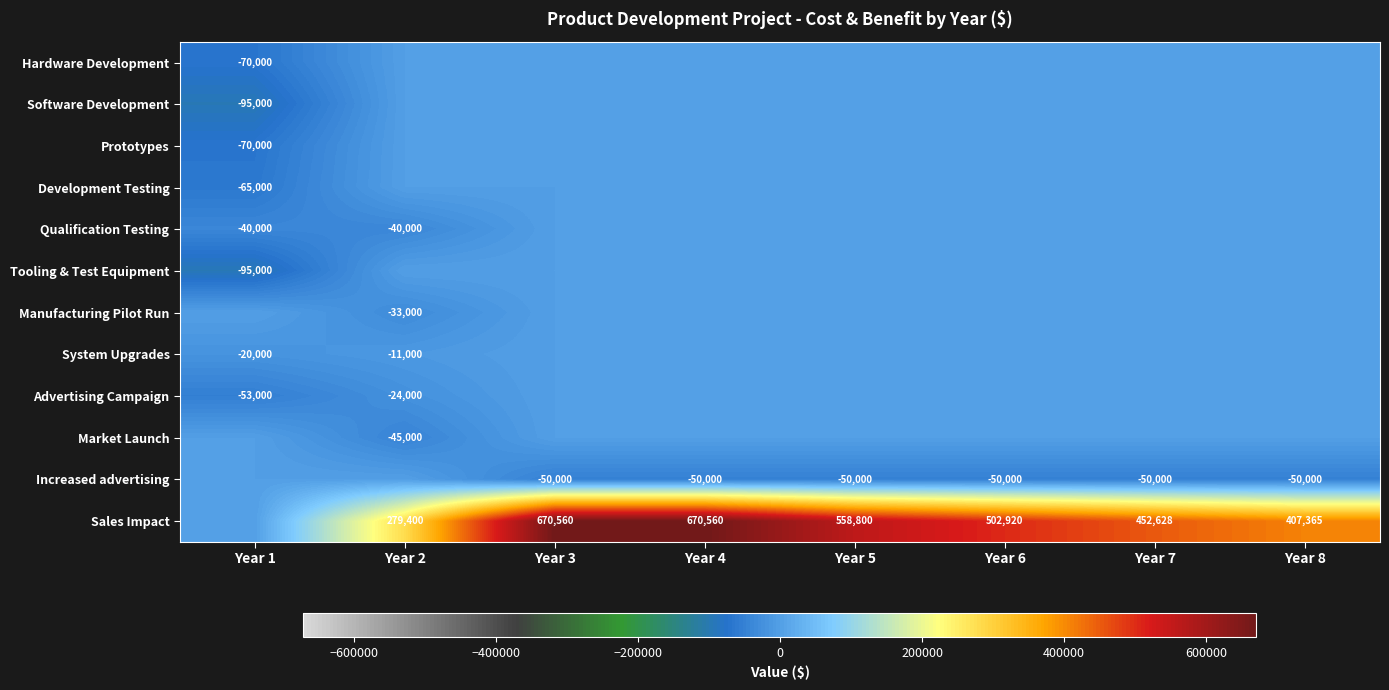

True or false: Development Testing has a value of -104080 at Year 1.

False